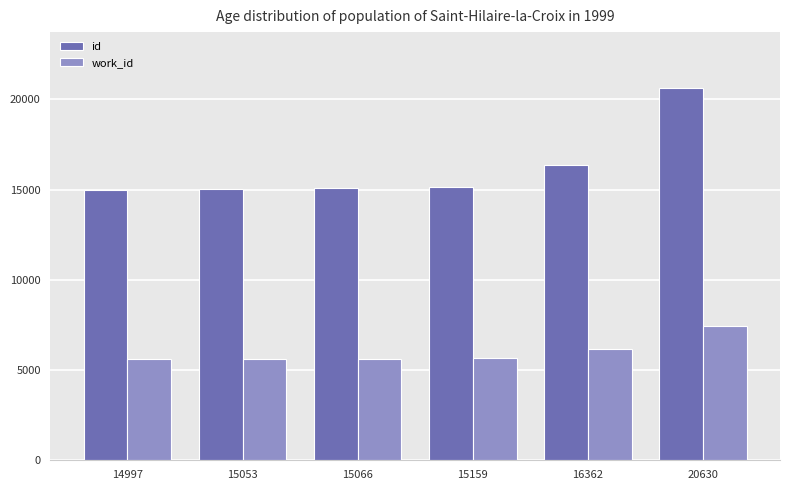

Is it true that work_id equals 2900 at 15053?

False